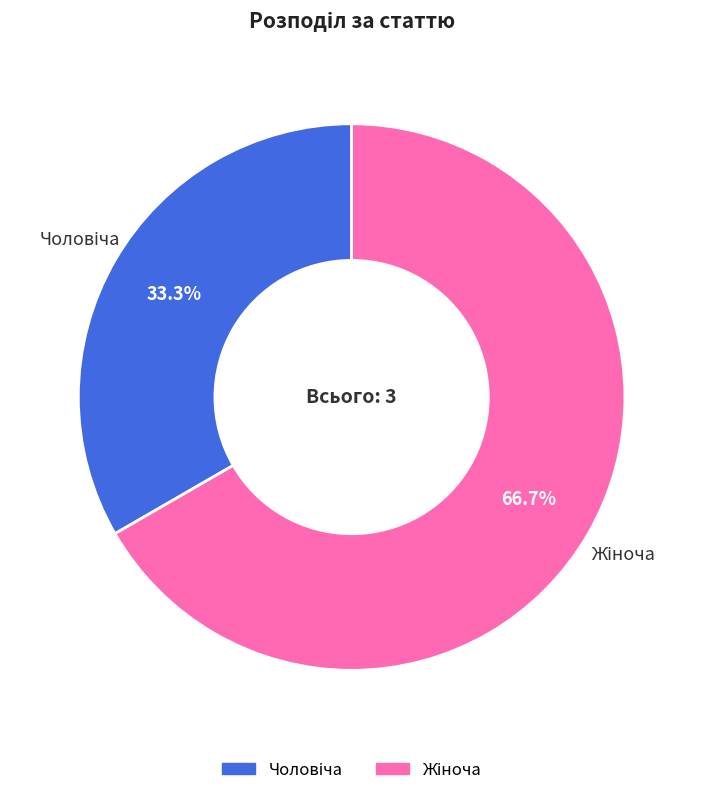

Count the number of slices in the pie.

2